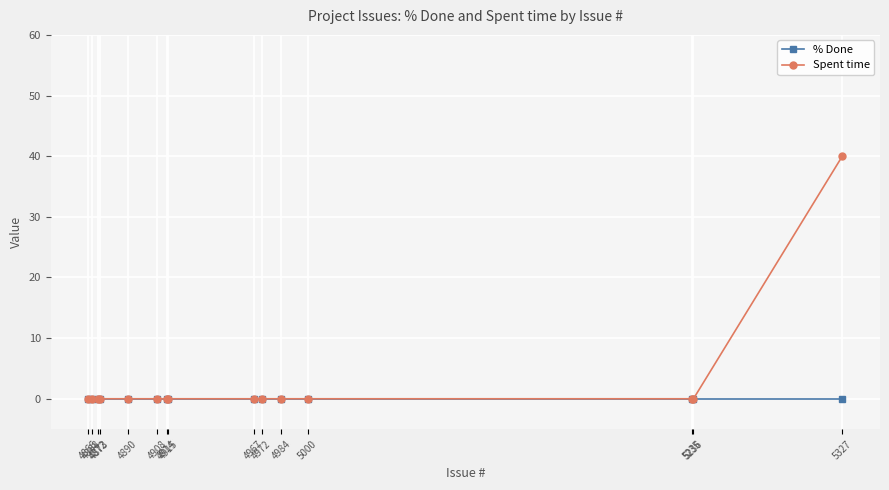

How many series are shown in this chart?

2